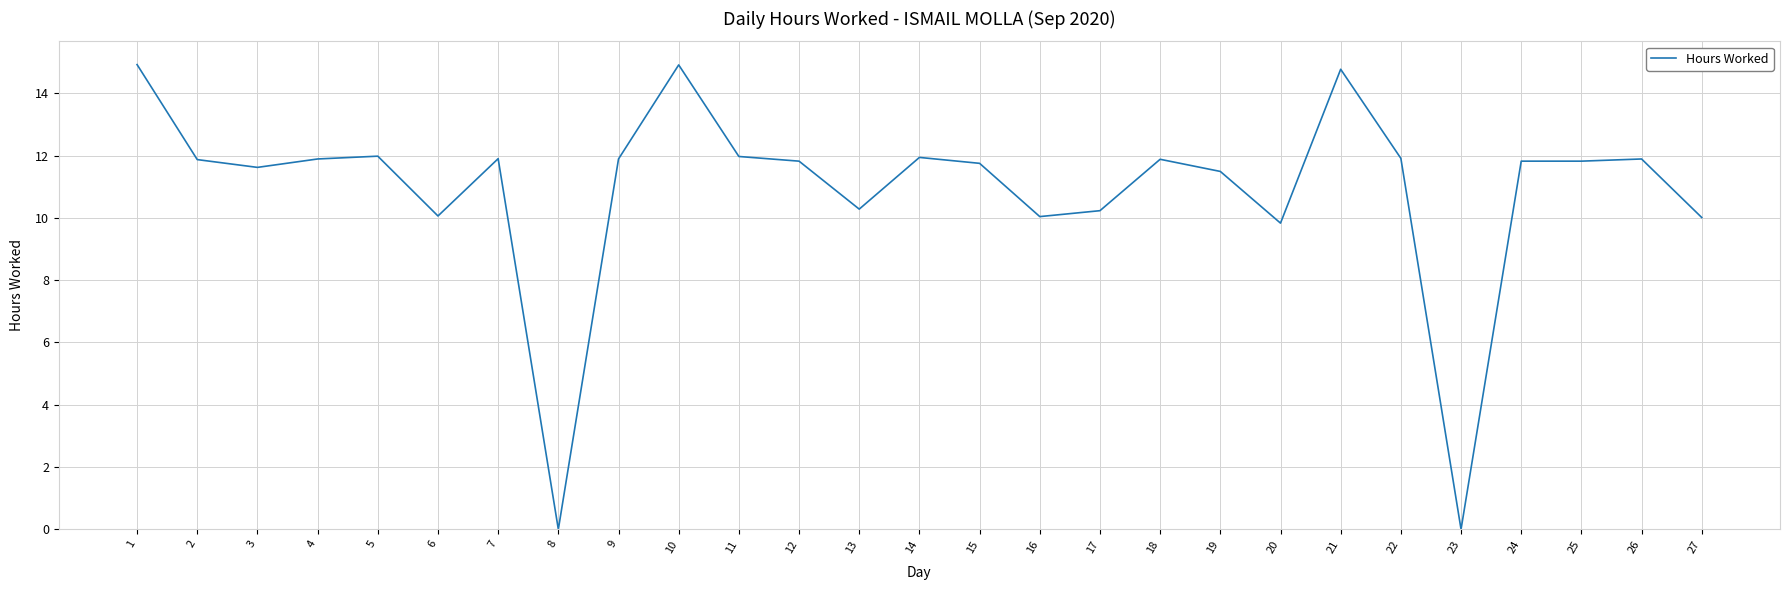

Where is the first local minimum?

3